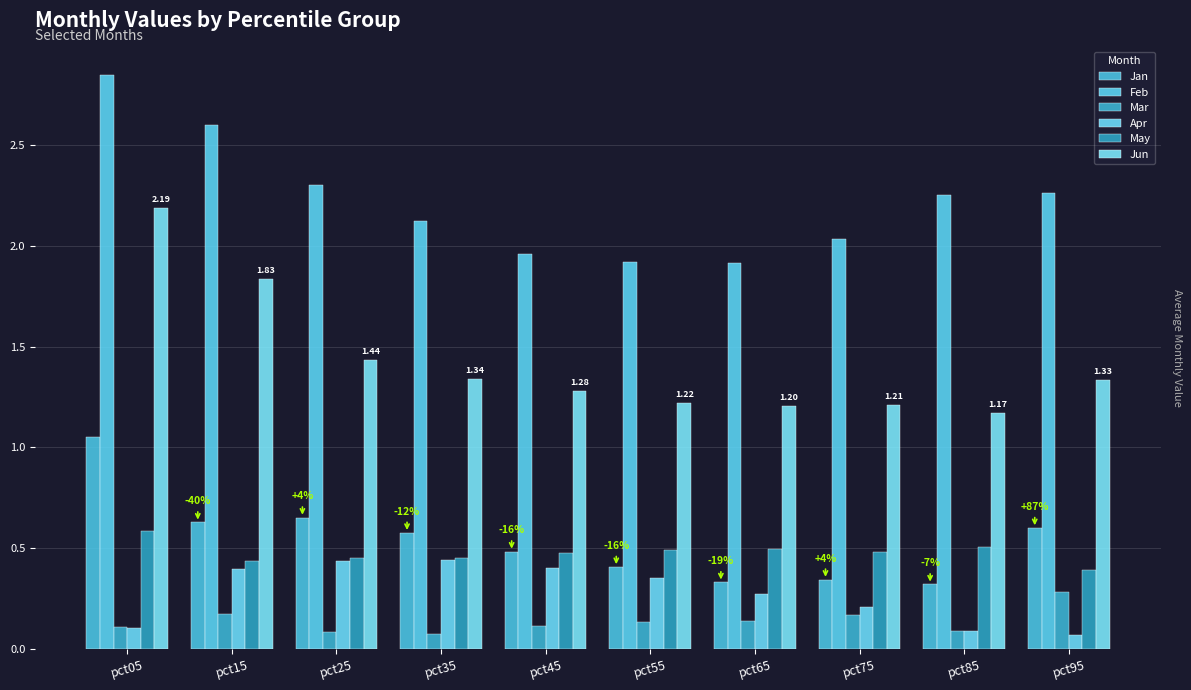

How many bars are there in each group?

6